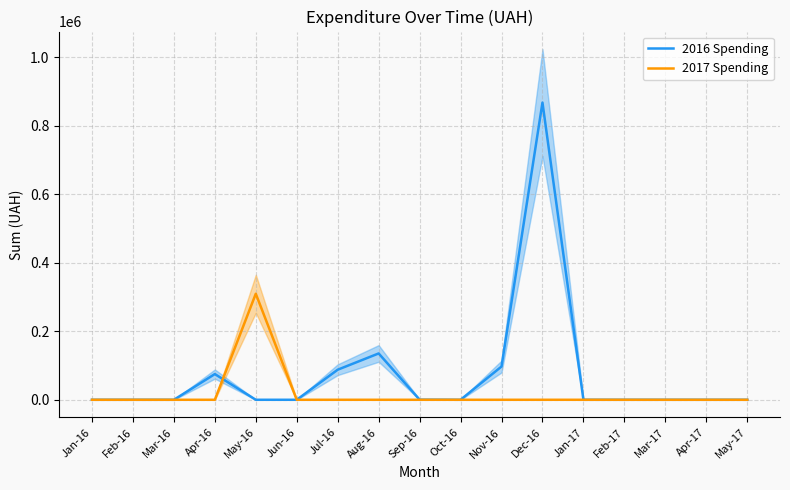

At which label is 2017 Spending closest to 154744?

Jan-16